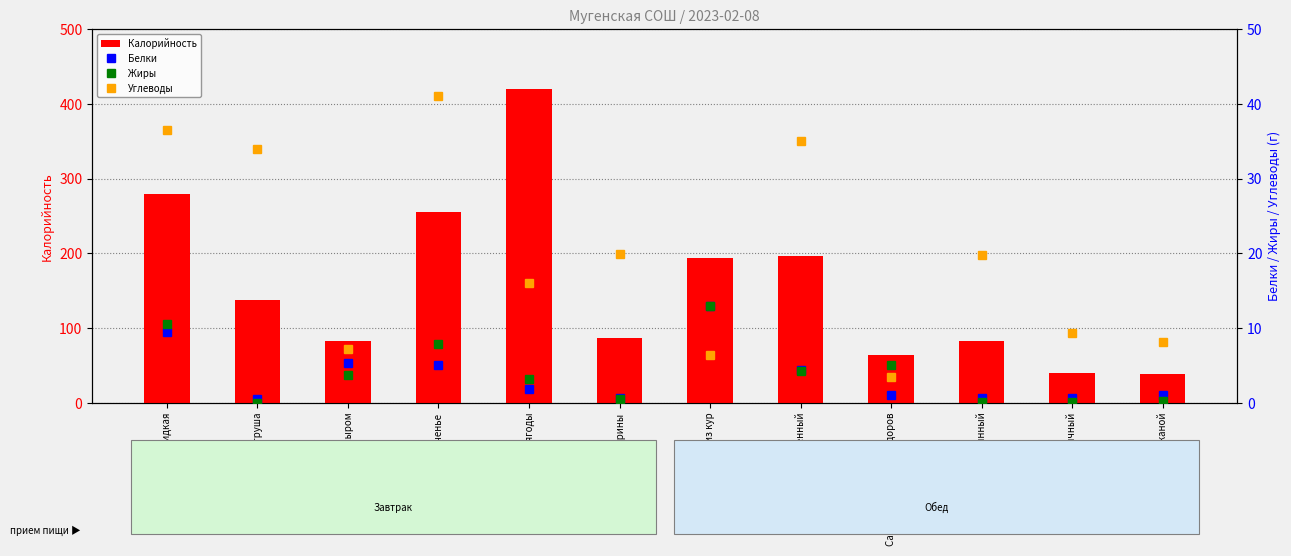

Rank the series by their maximum value, from lowest to highest.

Белки, Жиры, Углеводы, Калорийность